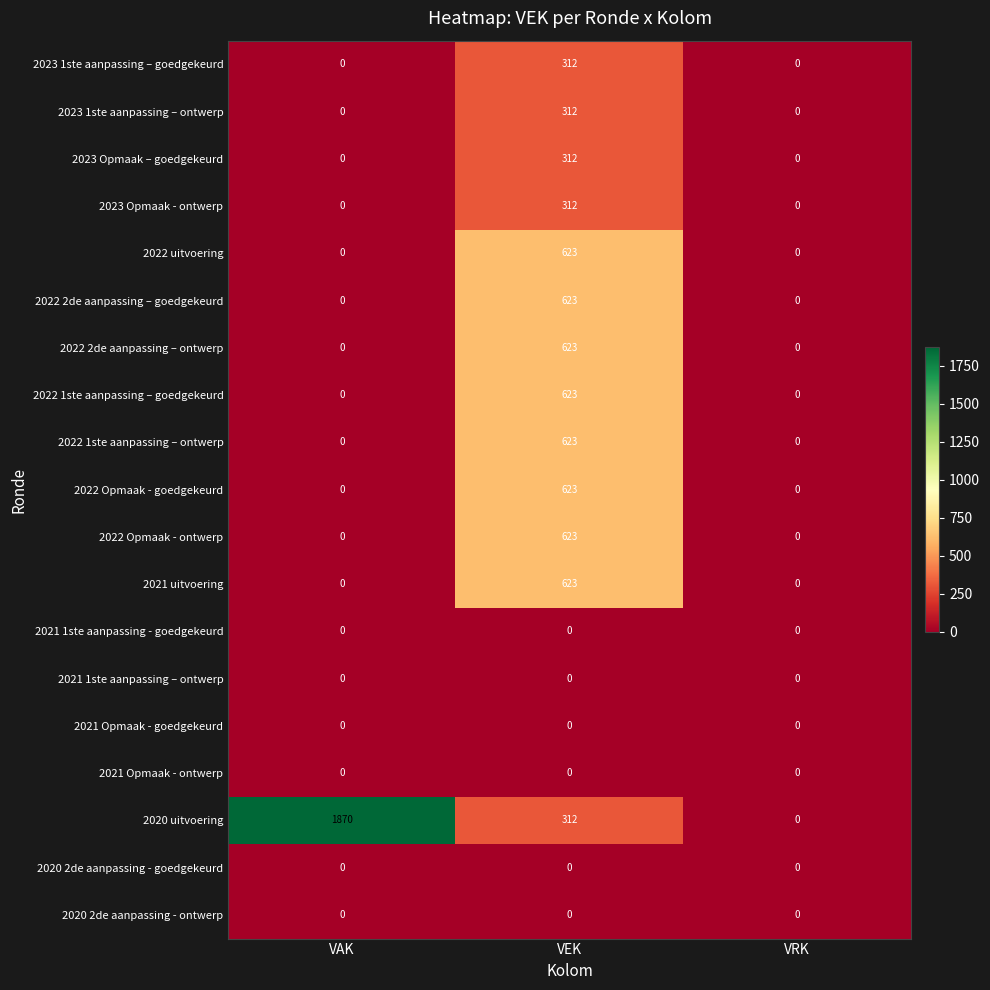

What is the average value of the 2022 2de aanpassing – ontwerp series?

208